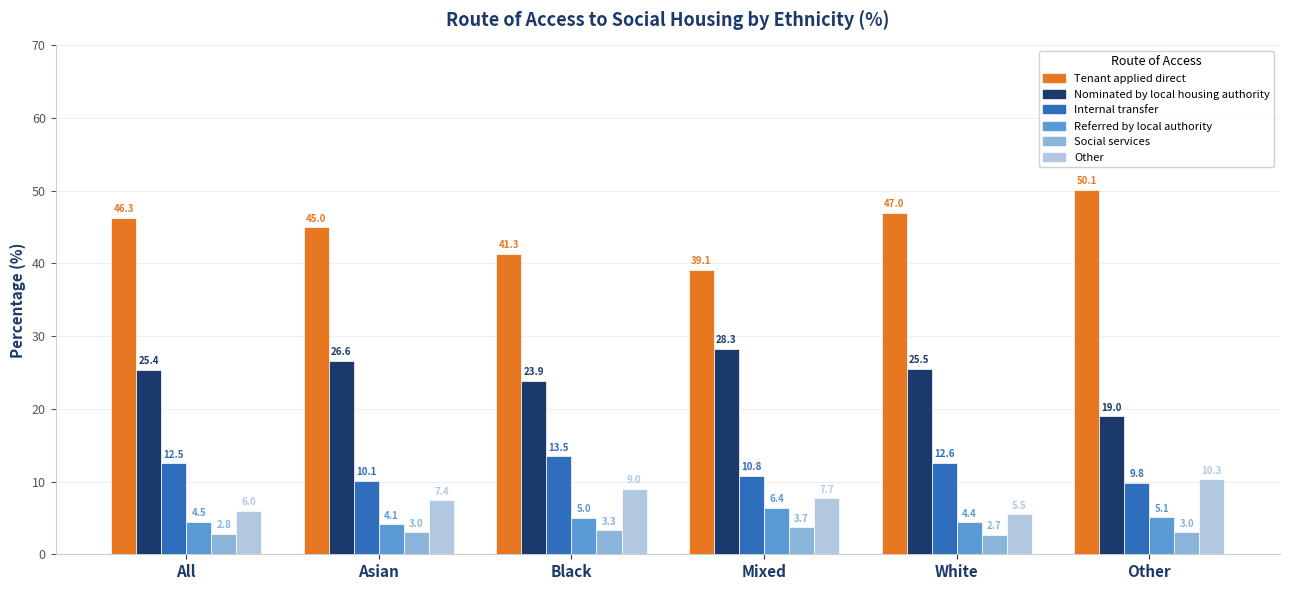

How many data points in Social services are less than 3?

2